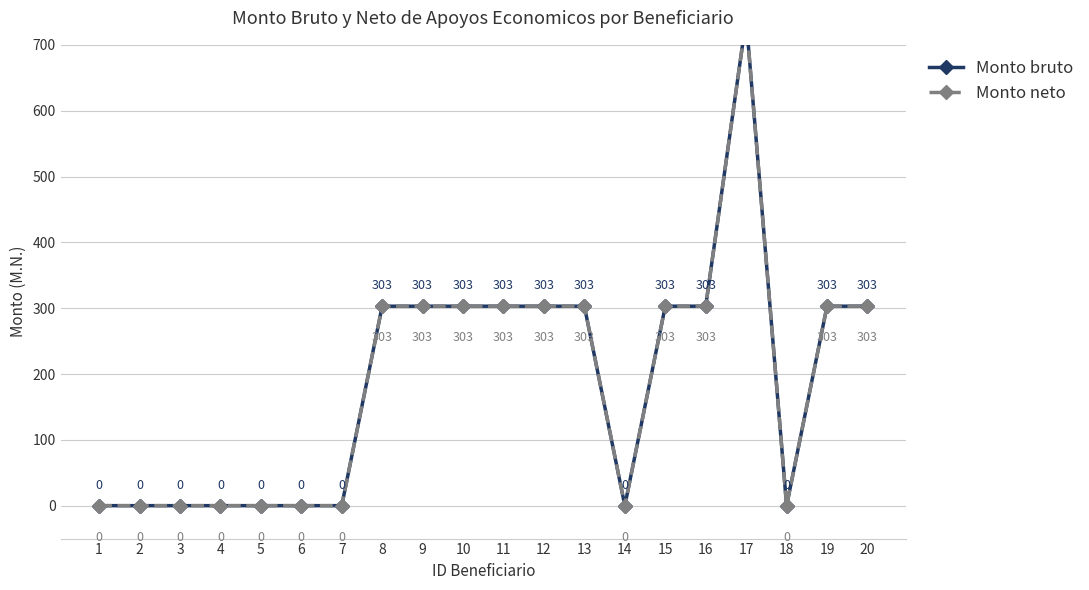

What are all the series names shown in the legend?

Monto bruto, Monto neto